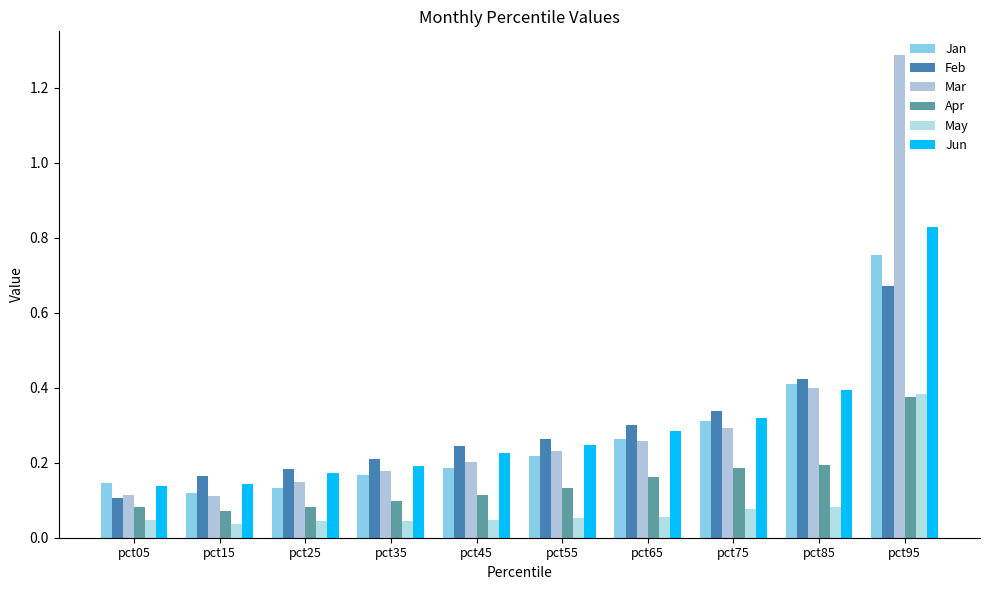

At how many categories does at least one series exceed 0?

10